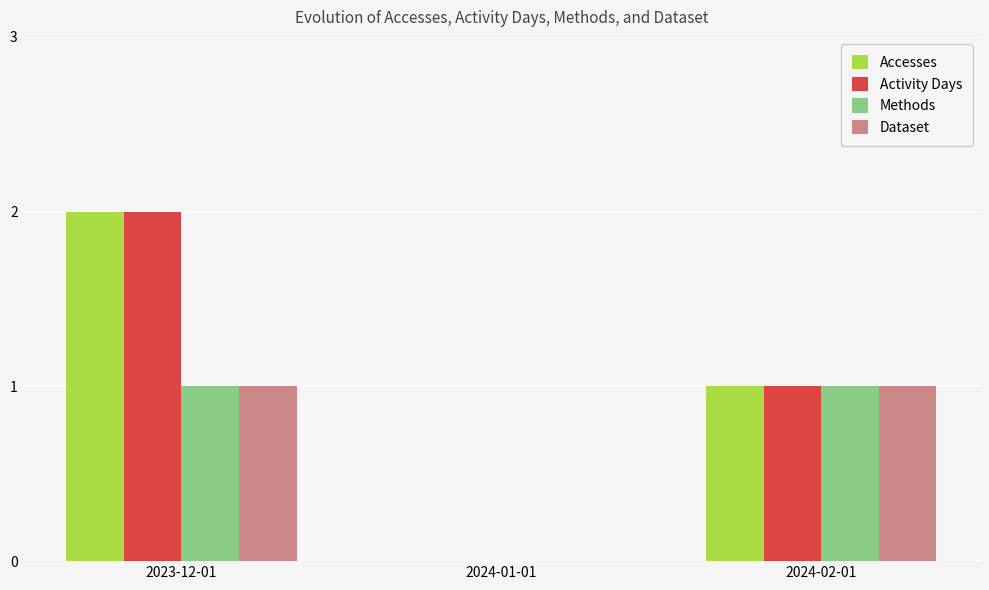

What is the total value across all series at 2024-02-01?

4